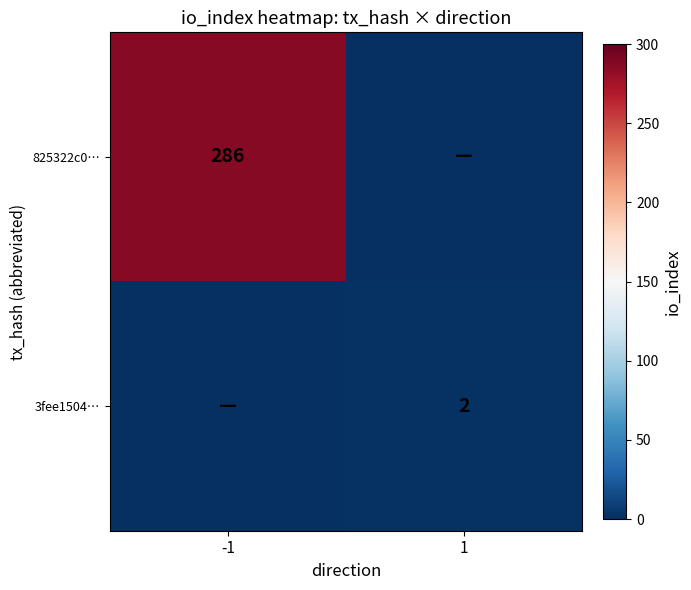

The 825322c0… series shows 286 at -1. True or false?

True